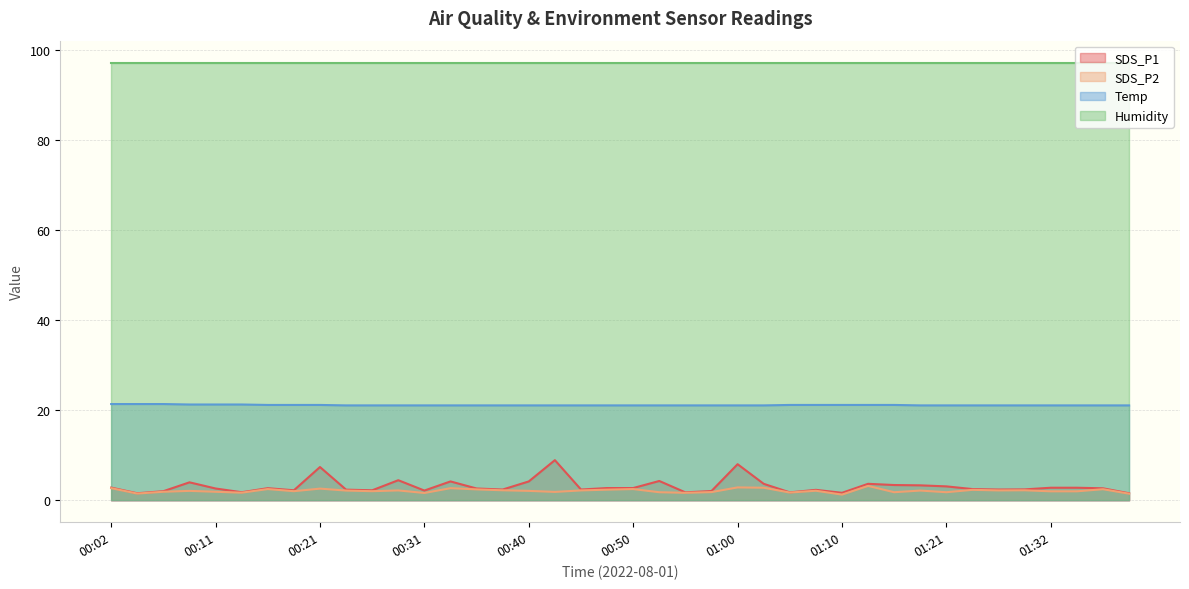

Rank the series by their maximum value, from highest to lowest.

Humidity, Temp, SDS_P1, SDS_P2